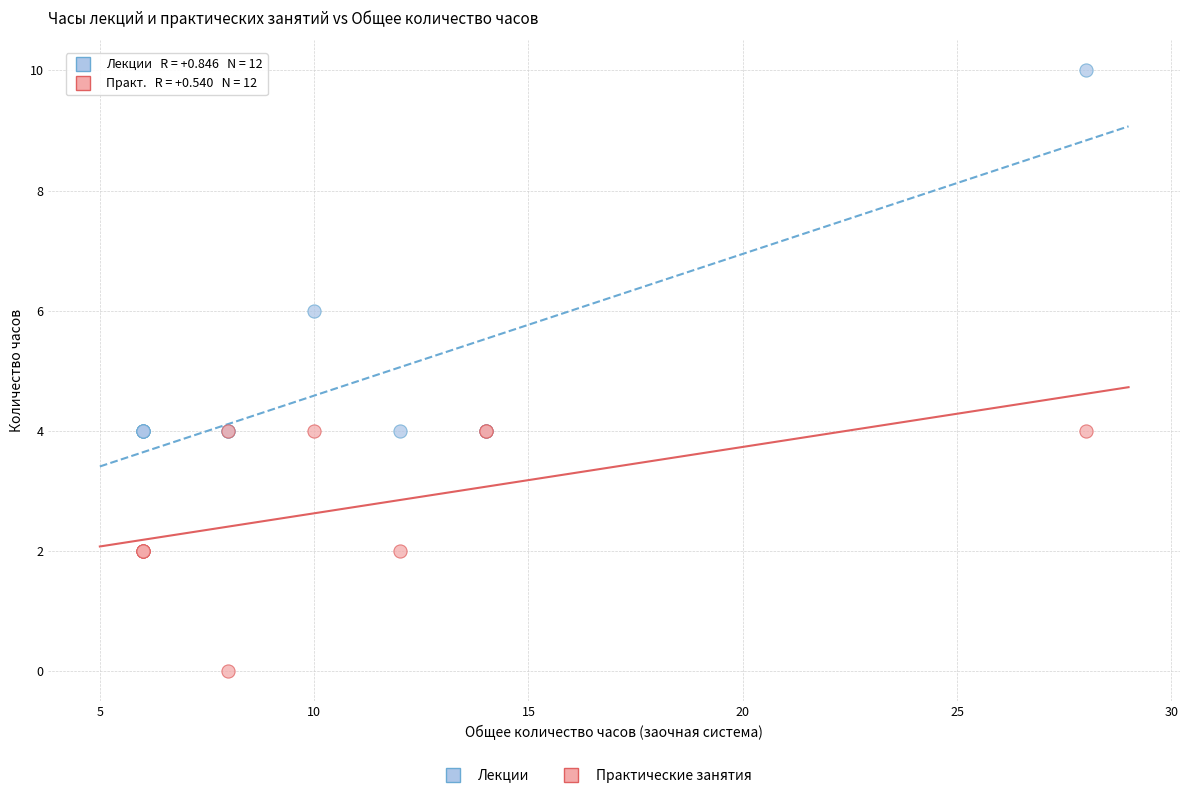

In the Лекции series, what Y value is closest to 7?

6